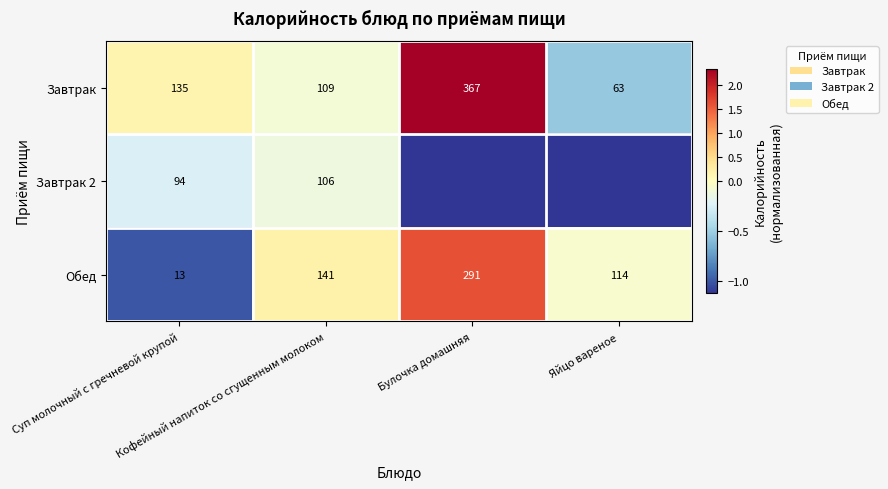

At which label is Завтрак 2 closest to 0?

Кофейный напиток со сгущенным молоком